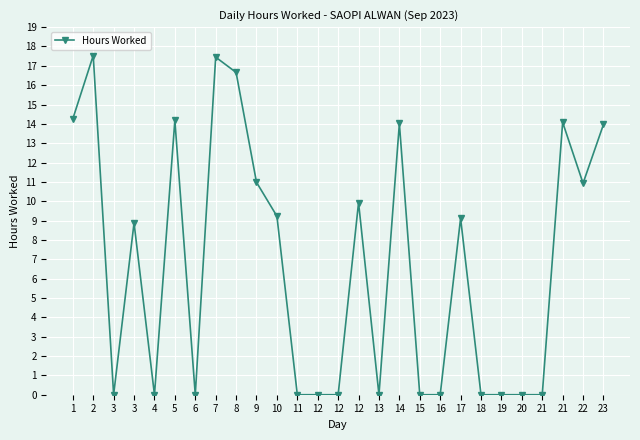

Which label corresponds to the smallest value in the chart?

3